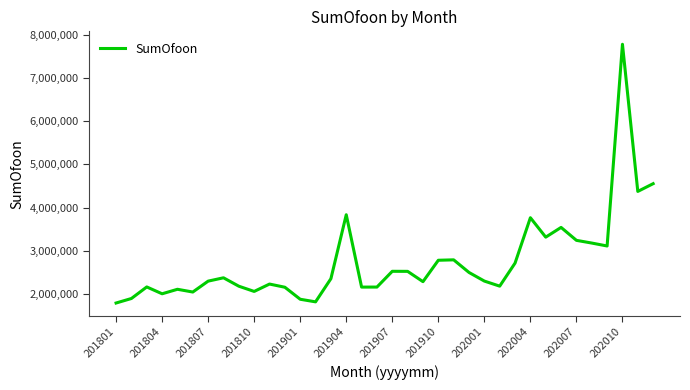

What is the smallest value displayed?

1797458